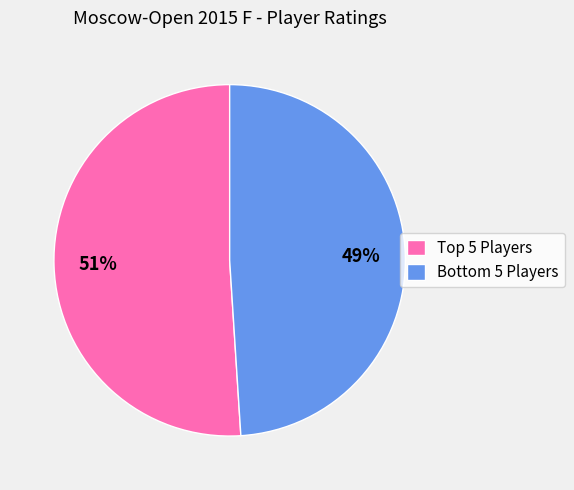

Is there a majority slice in this chart?

Yes